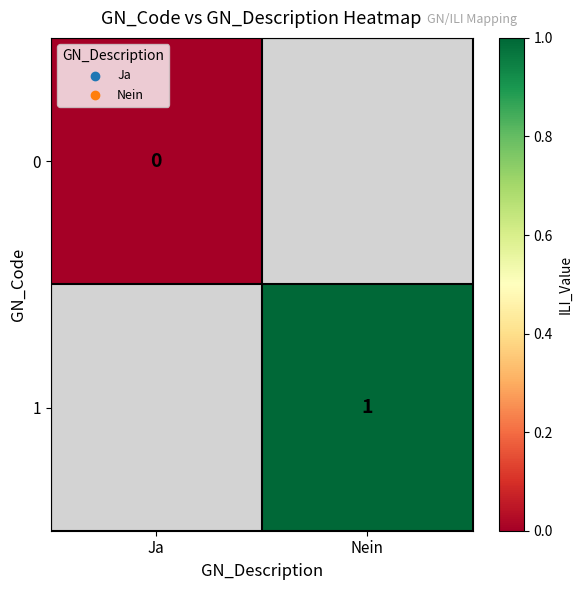

Which category has the highest value across all series?

Nein